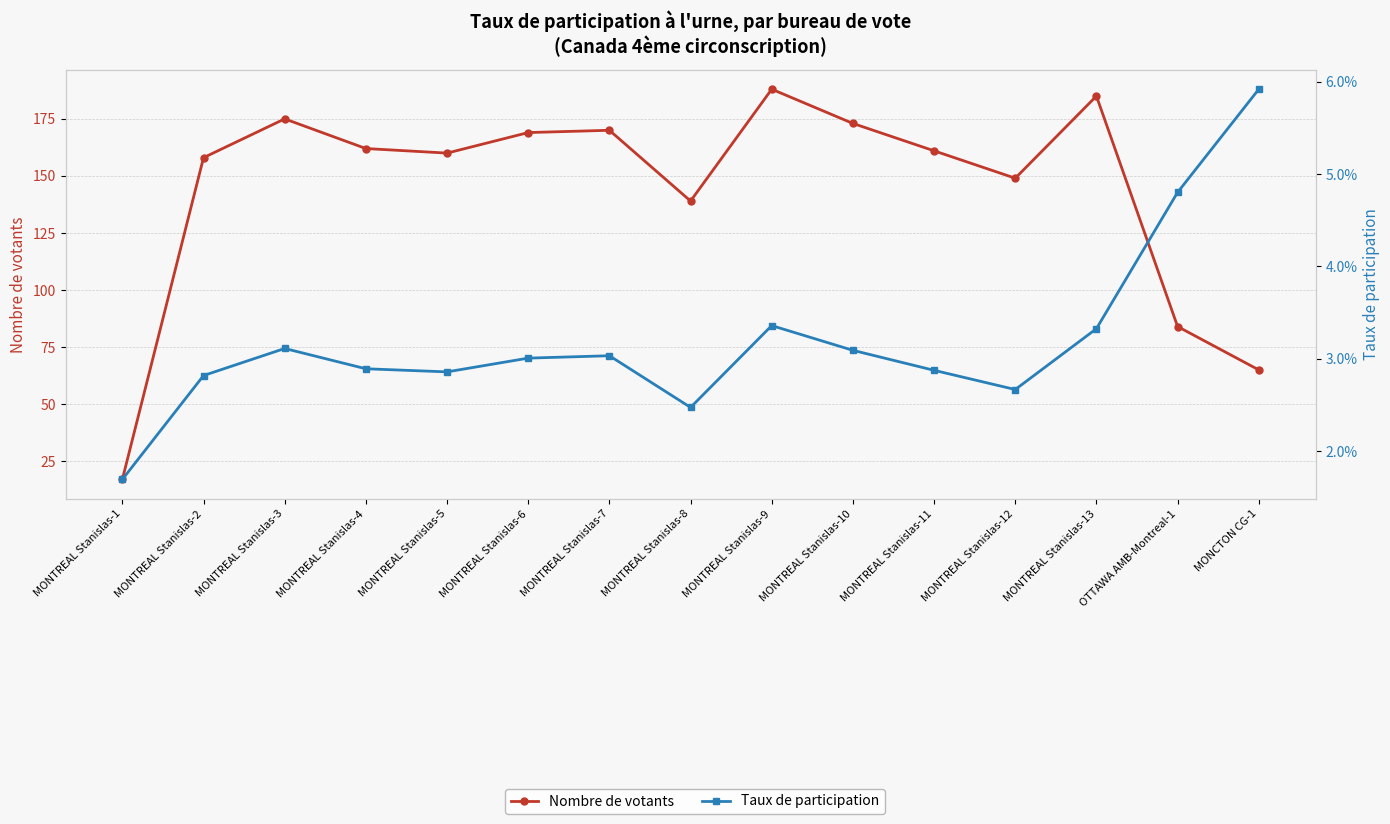

The Taux de participation series shows 0.0 at MONTREAL Stanislas-7. True or false?

True